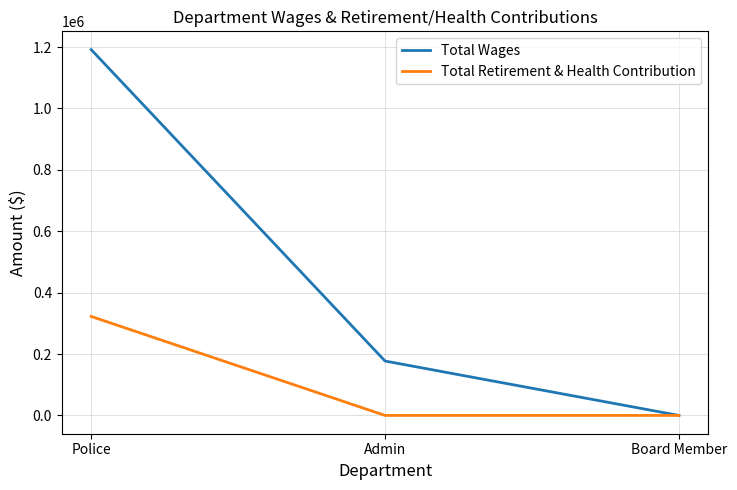

How many lines are shown in the chart?

2